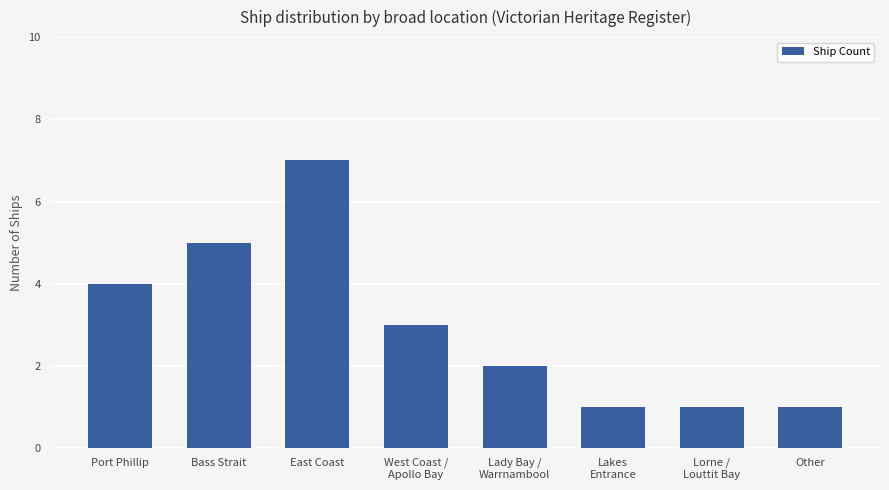

How many values are between 1 and 5?

7